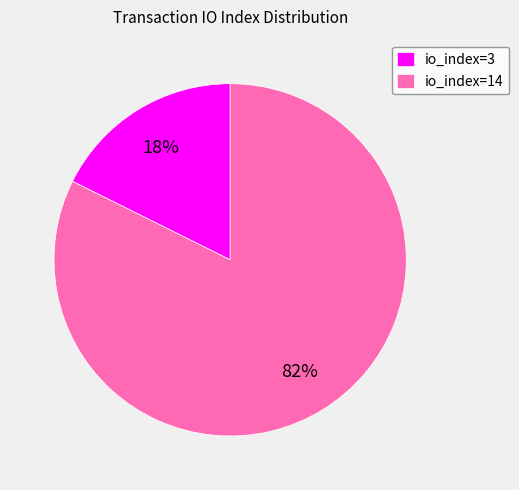

To the nearest percent, what is the combined percentage of io_index=3 and io_index=14?

100%